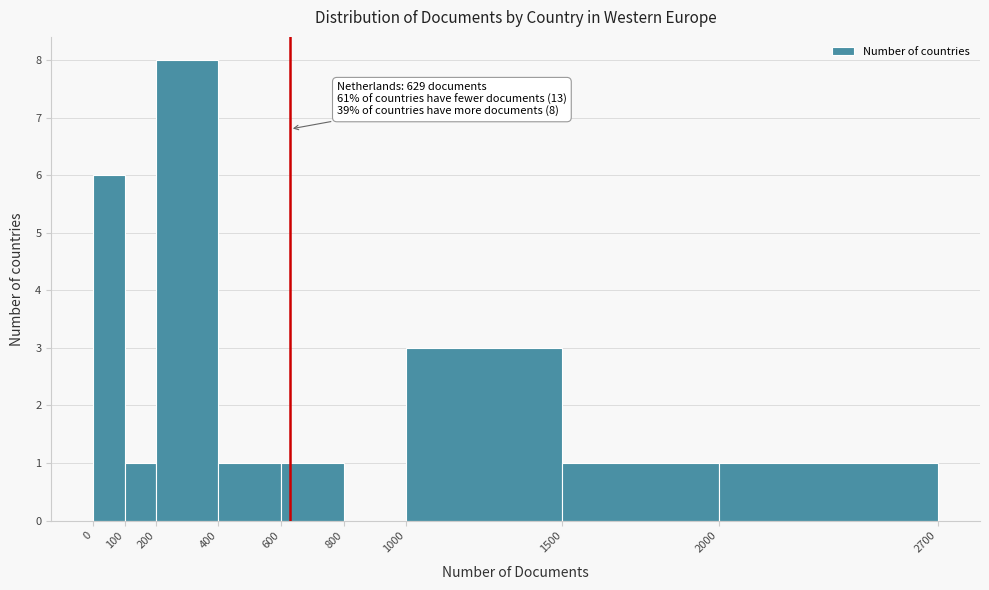

Which range on the x-axis has the tallest bar?

200 to 400